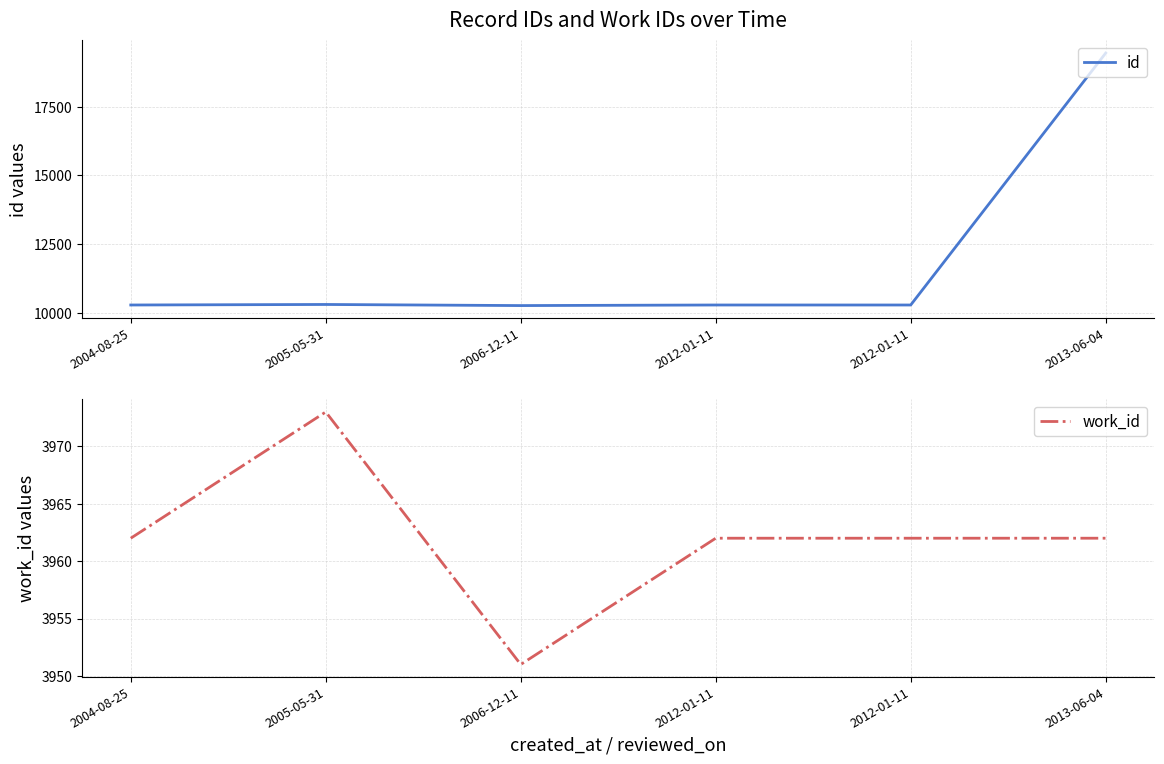

What is the label of the 5th point from the left?

2012-01-11